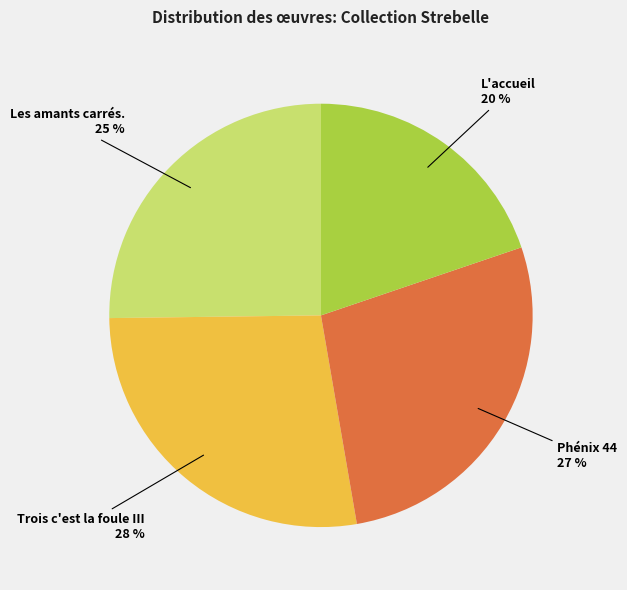

How many segments does this pie chart have?

4